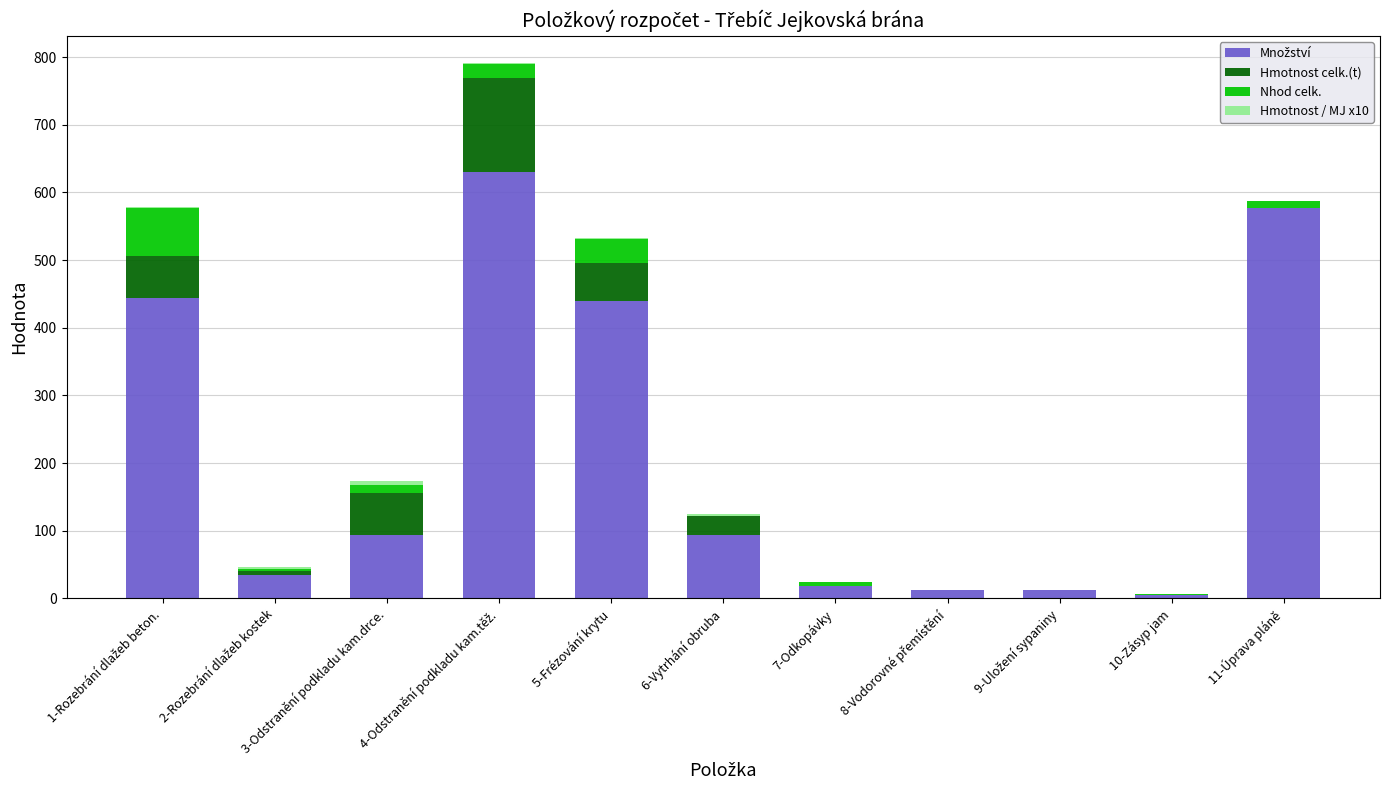

Count the number of categories in the chart.

11